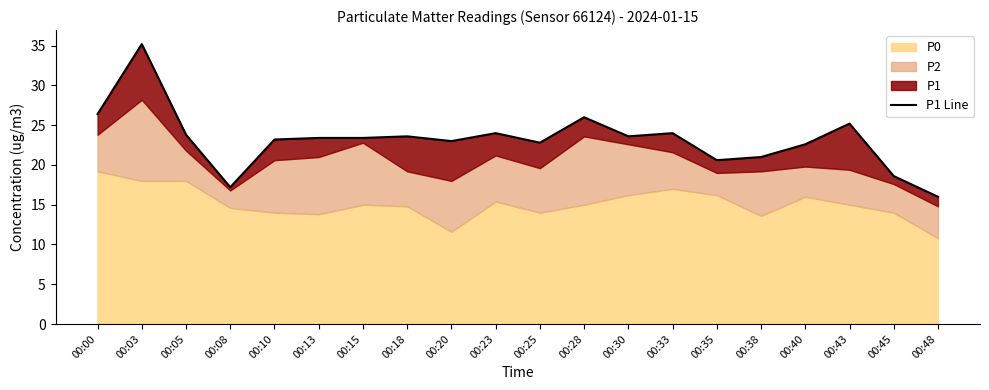

Reading left to right, list all the values displayed in this chart.

00:00=26.4	00:03=35.2	00:05=23.8	00:08=17.2	00:10=23.2	00:13=23.4	00:15=23.4	00:18=23.6	00:20=23.0	00:23=24.0	00:25=22.8	00:28=26.0	00:30=23.6	00:33=24.0	00:35=20.6	00:38=21.0	00:40=22.6	00:43=25.2	00:45=18.6	00:48=16.0